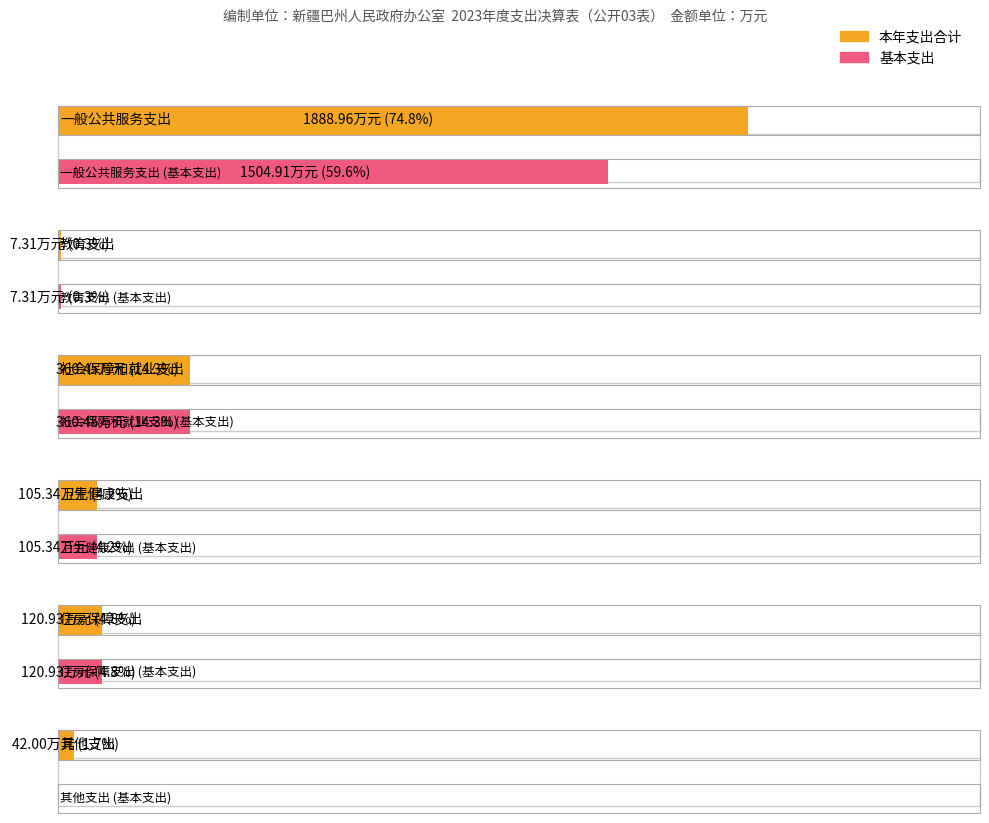

What is the sum of all 本年支出合计 values?

2525.0